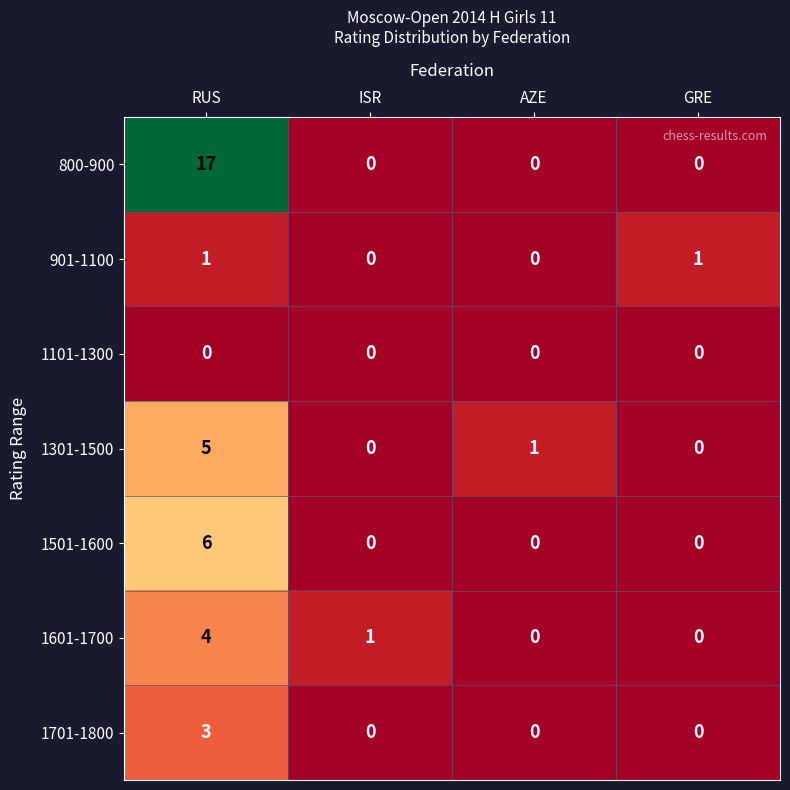

At RUS, list the series in order from largest to smallest.

800-900, 1501-1600, 1301-1500, 1601-1700, 1701-1800, 901-1100, 1101-1300